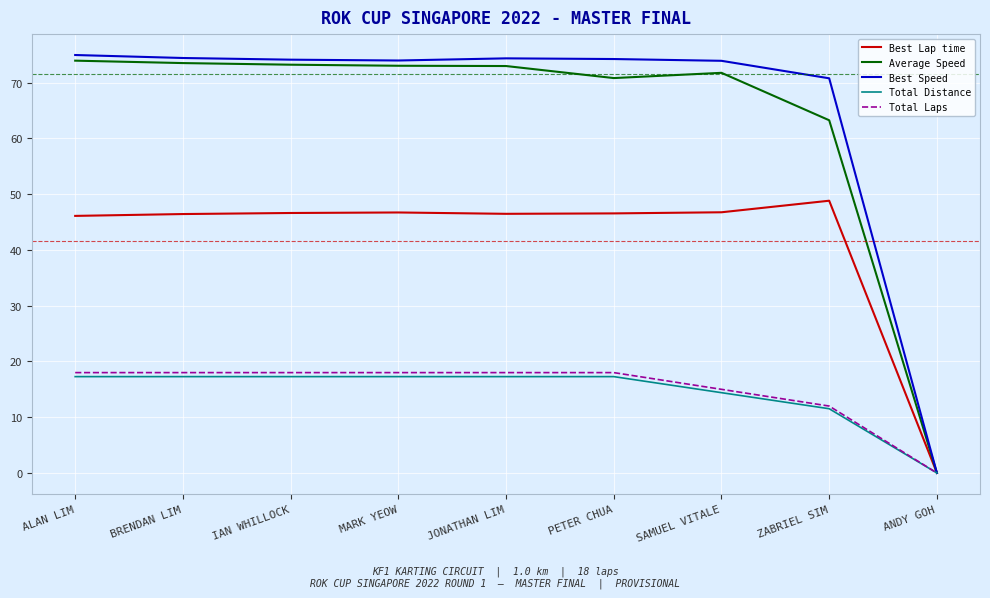

What is the sum of all Total Distance values?

129.6